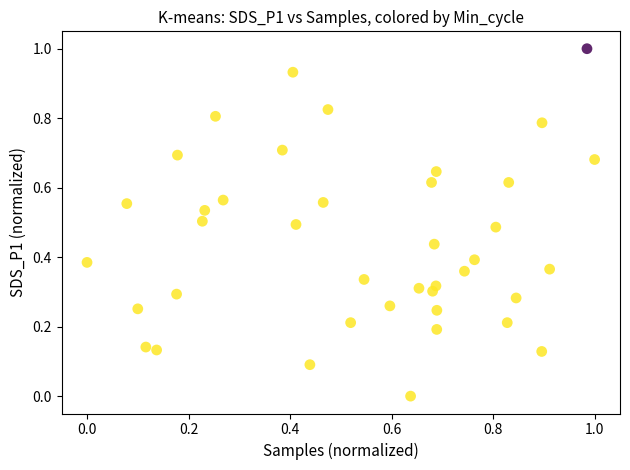

What is the range of Y values (max minus min)?

1.0